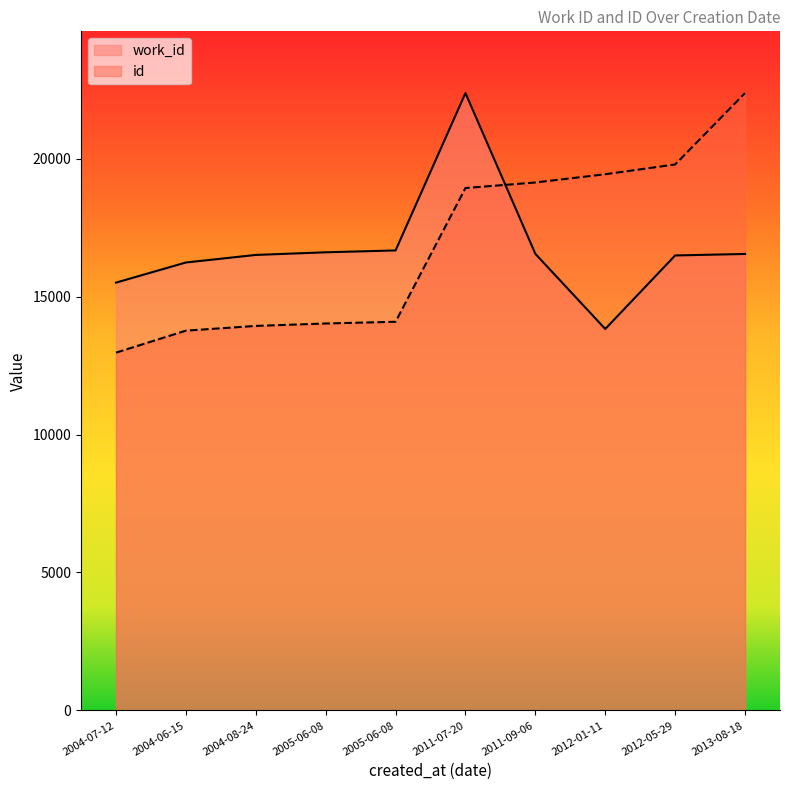

Which series has the largest total across all categories?

id